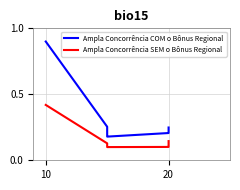

Does the chart have visible grid lines?

Yes